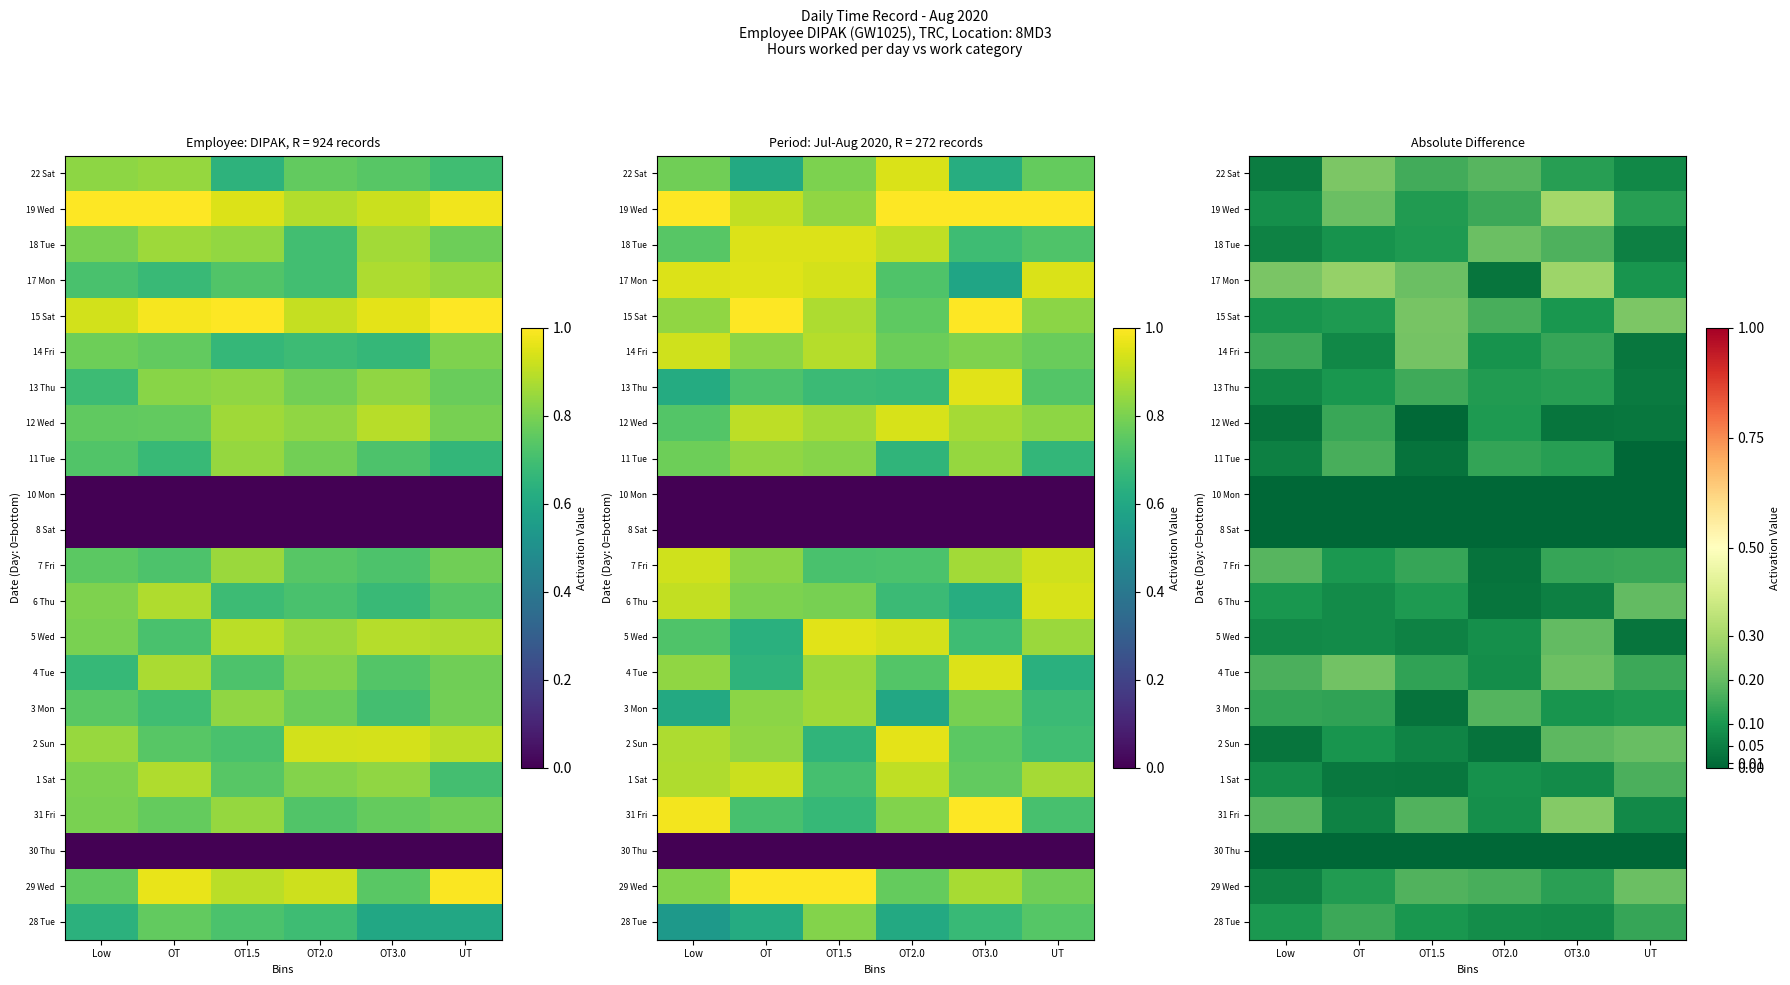

How many 13 Thu values are between 0 and 1?

6